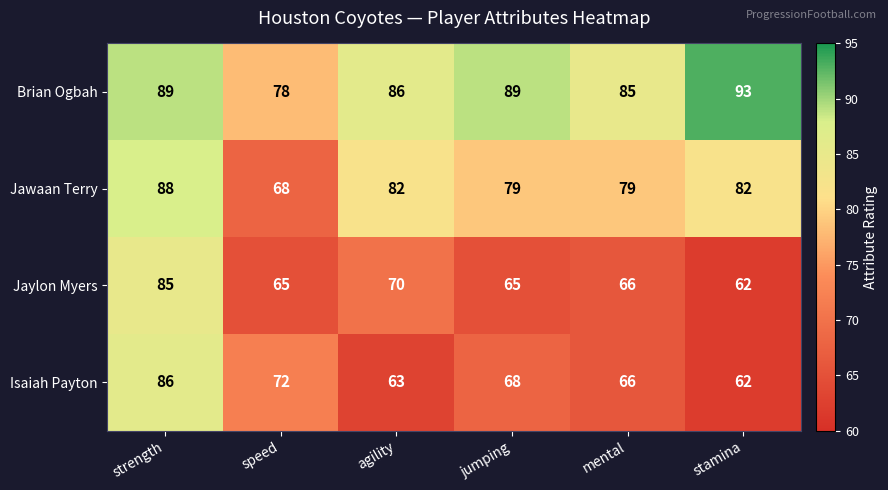

Which series has the largest range (max minus min)?

Isaiah Payton